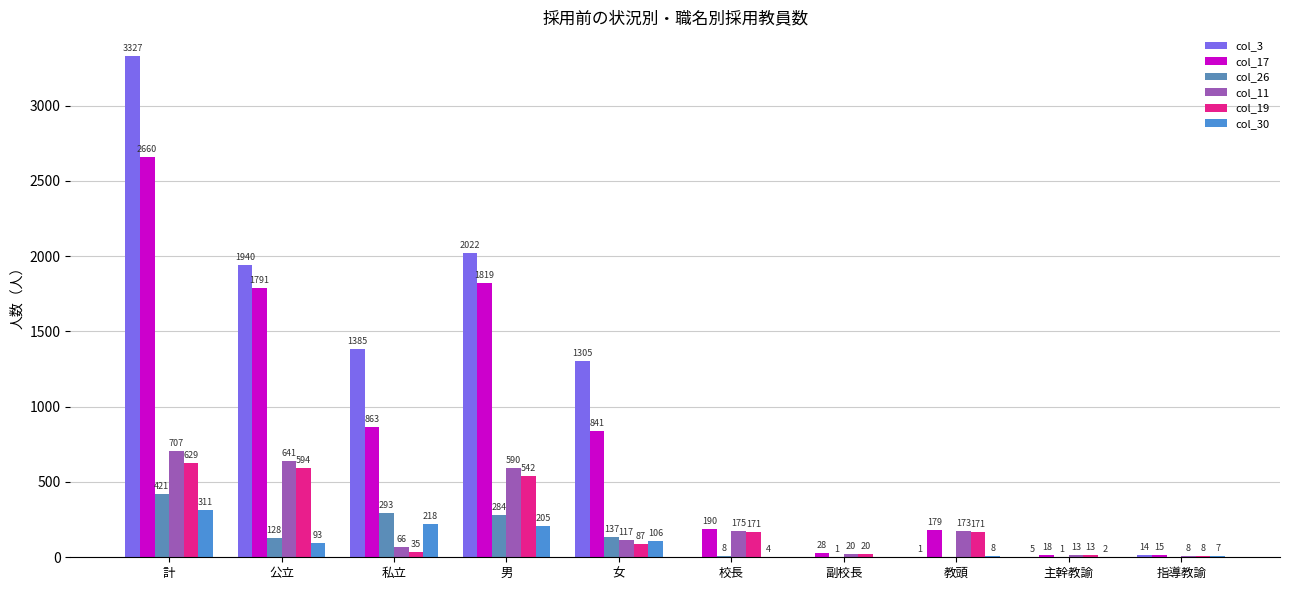

At which category is the sum across all series the highest?

計